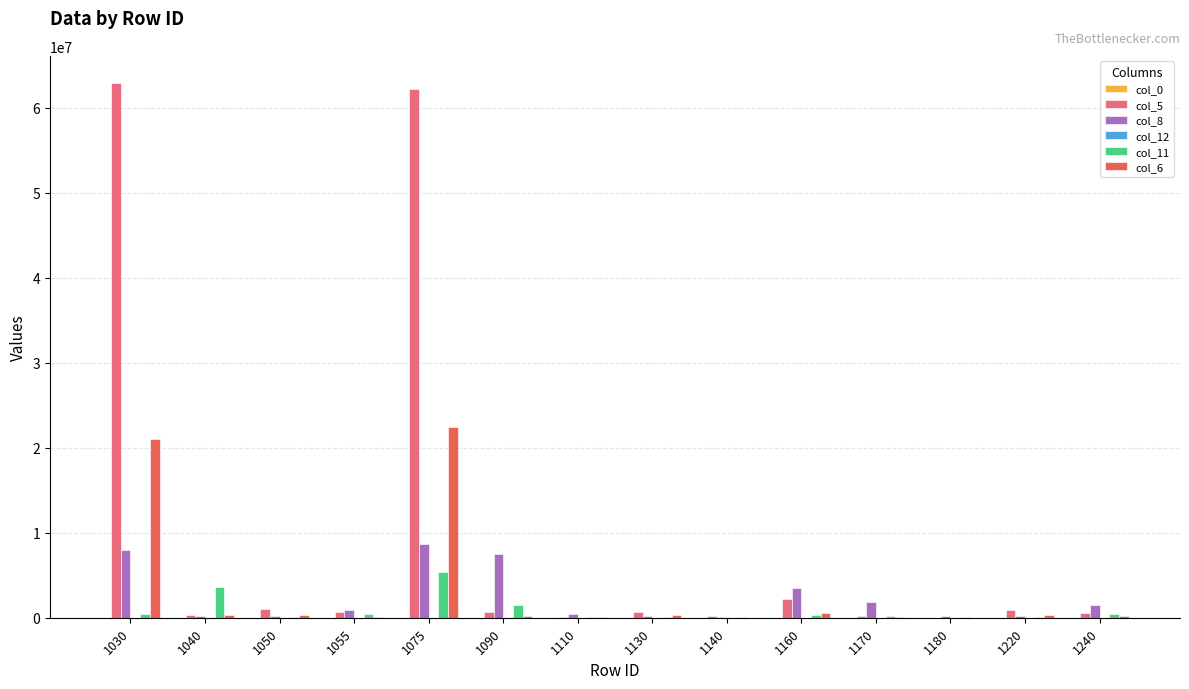

Which series has the largest total across all categories?

col_5